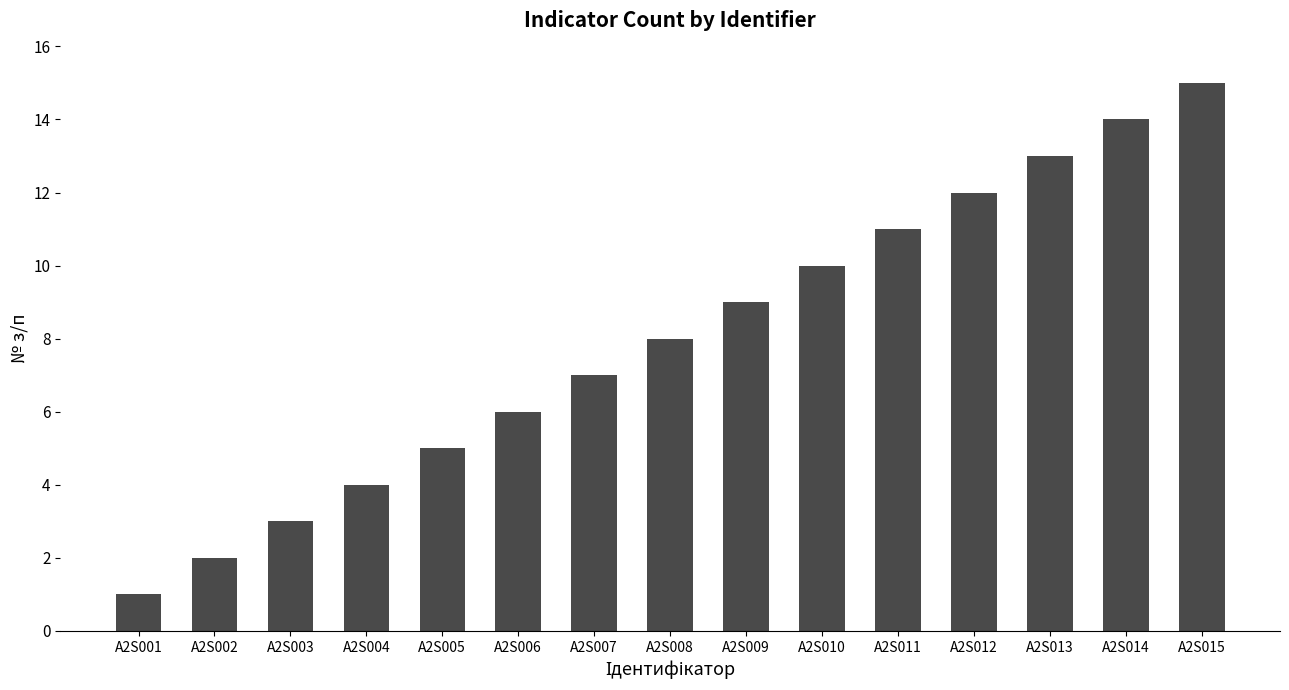

Read the value at A2S013.

13